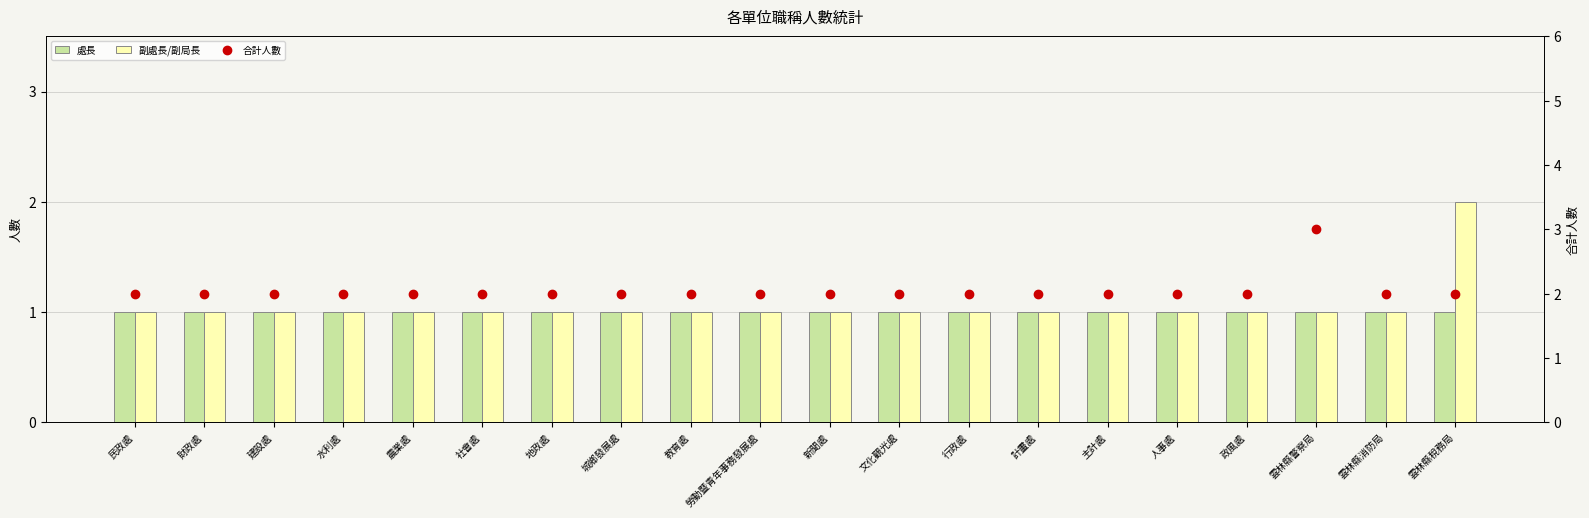

Between 行政處 and 文化觀光處, which is larger?

行政處